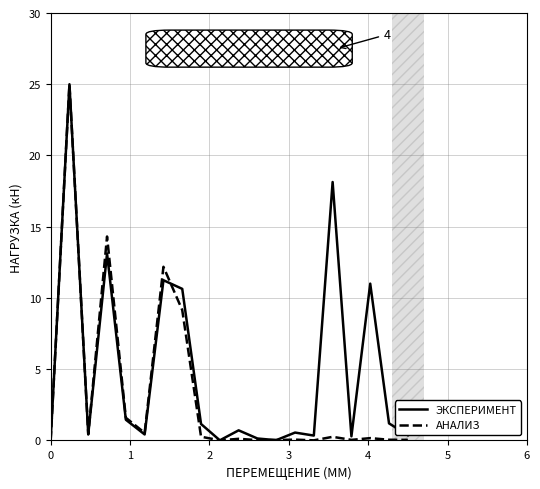

Which series has the largest total across all categories?

ЭКСПЕРИМЕНТ